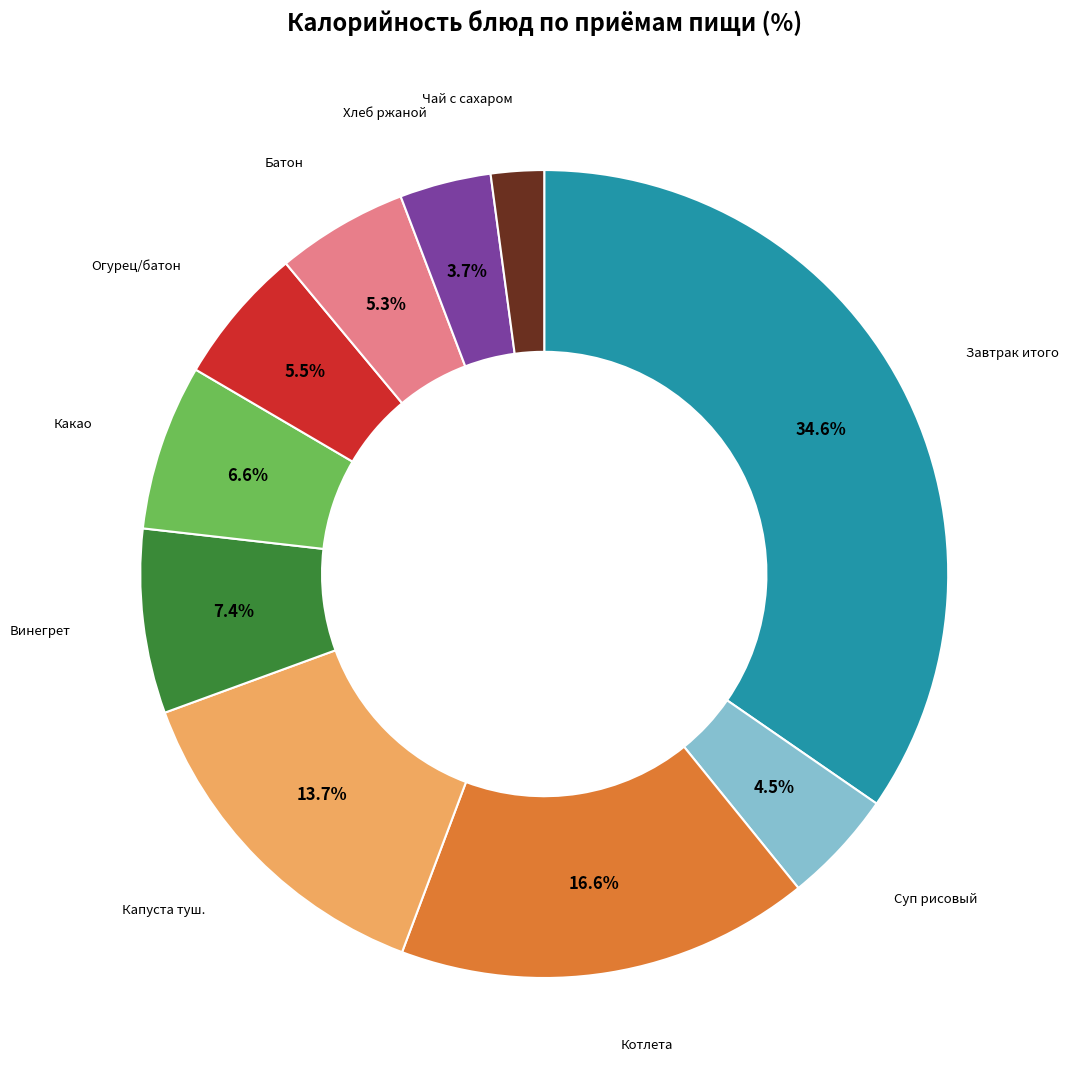

Is there any slice that represents more than half of the pie?

No